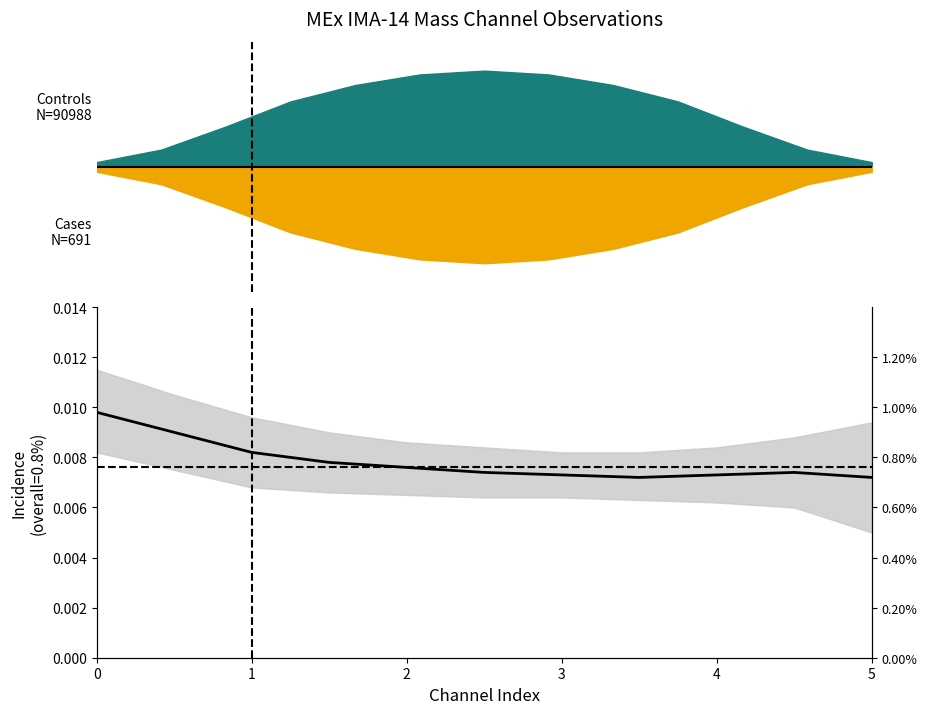

Is it true that the value at 0 is 0.0?

True